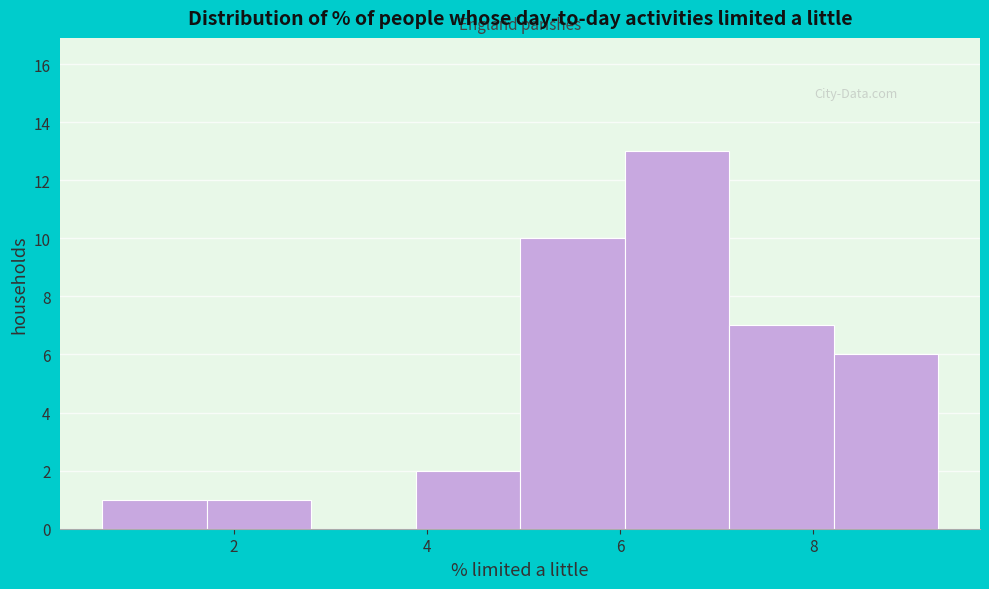

How tall is the bar that spans 8.2 to 9.2 on the x-axis? Neither the bar edges nor the heights are printed on the chart, so give them approximately, as read against the axes.

6